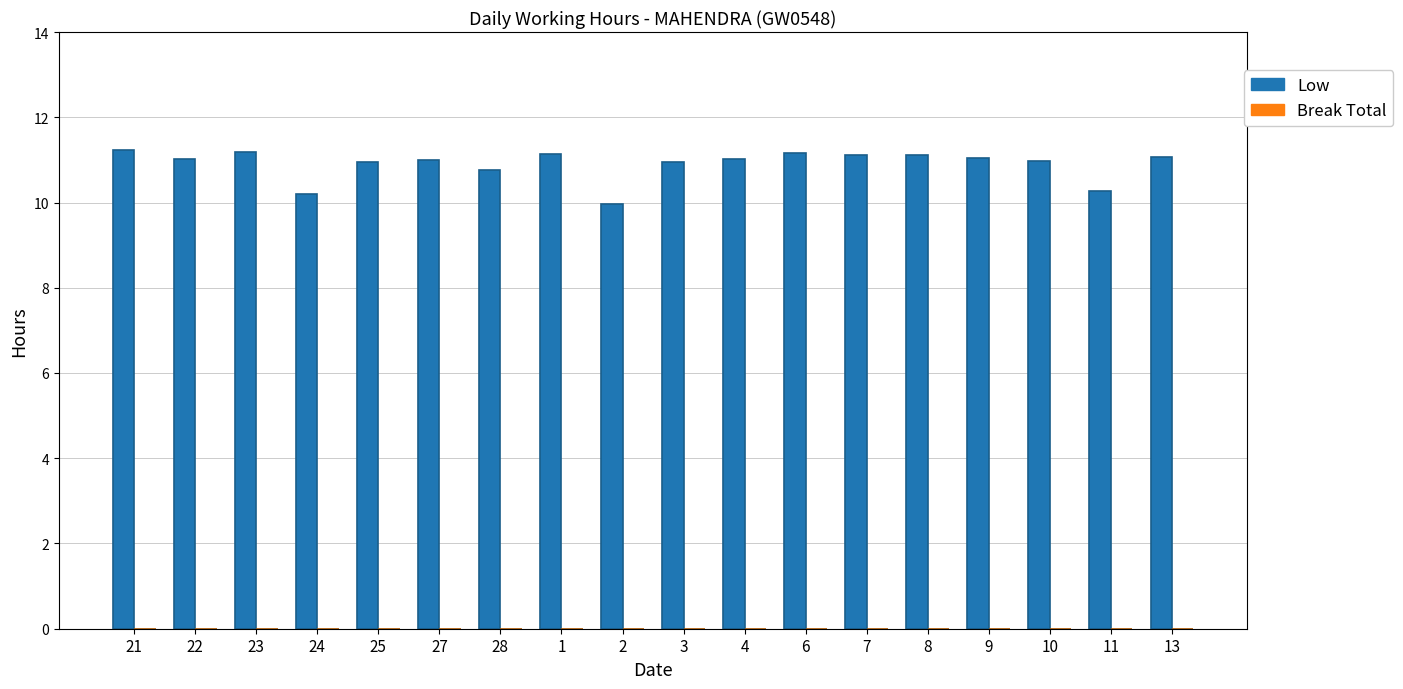

Count the number of categories in the chart.

18